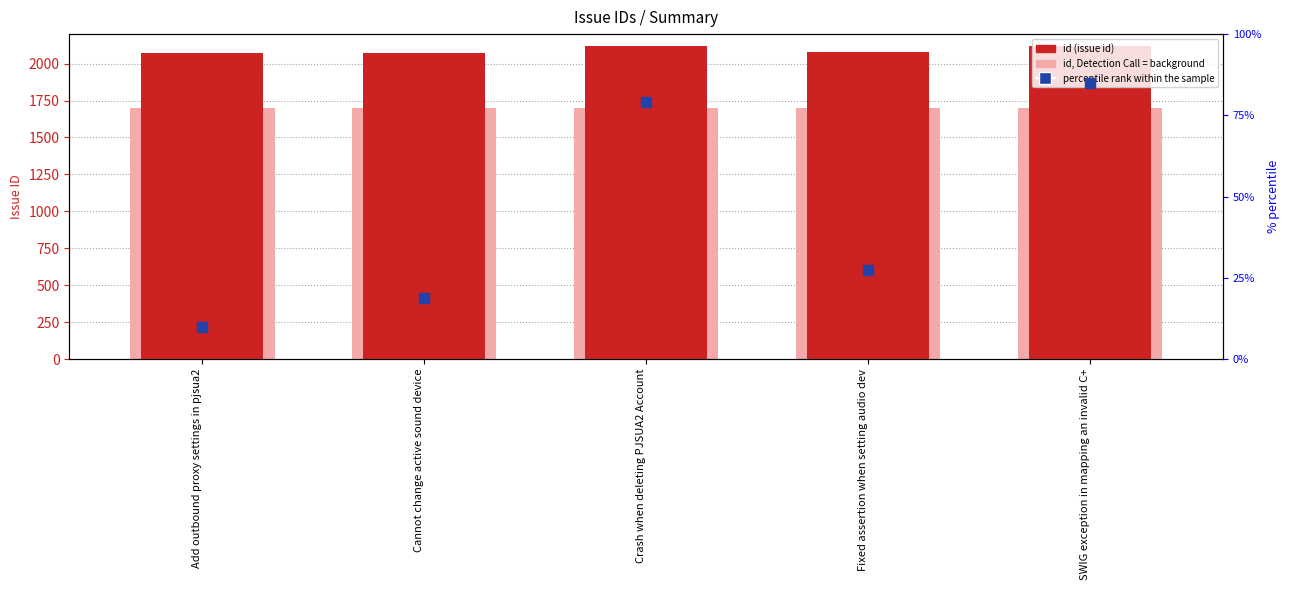

Which series has the largest total across all categories?

id